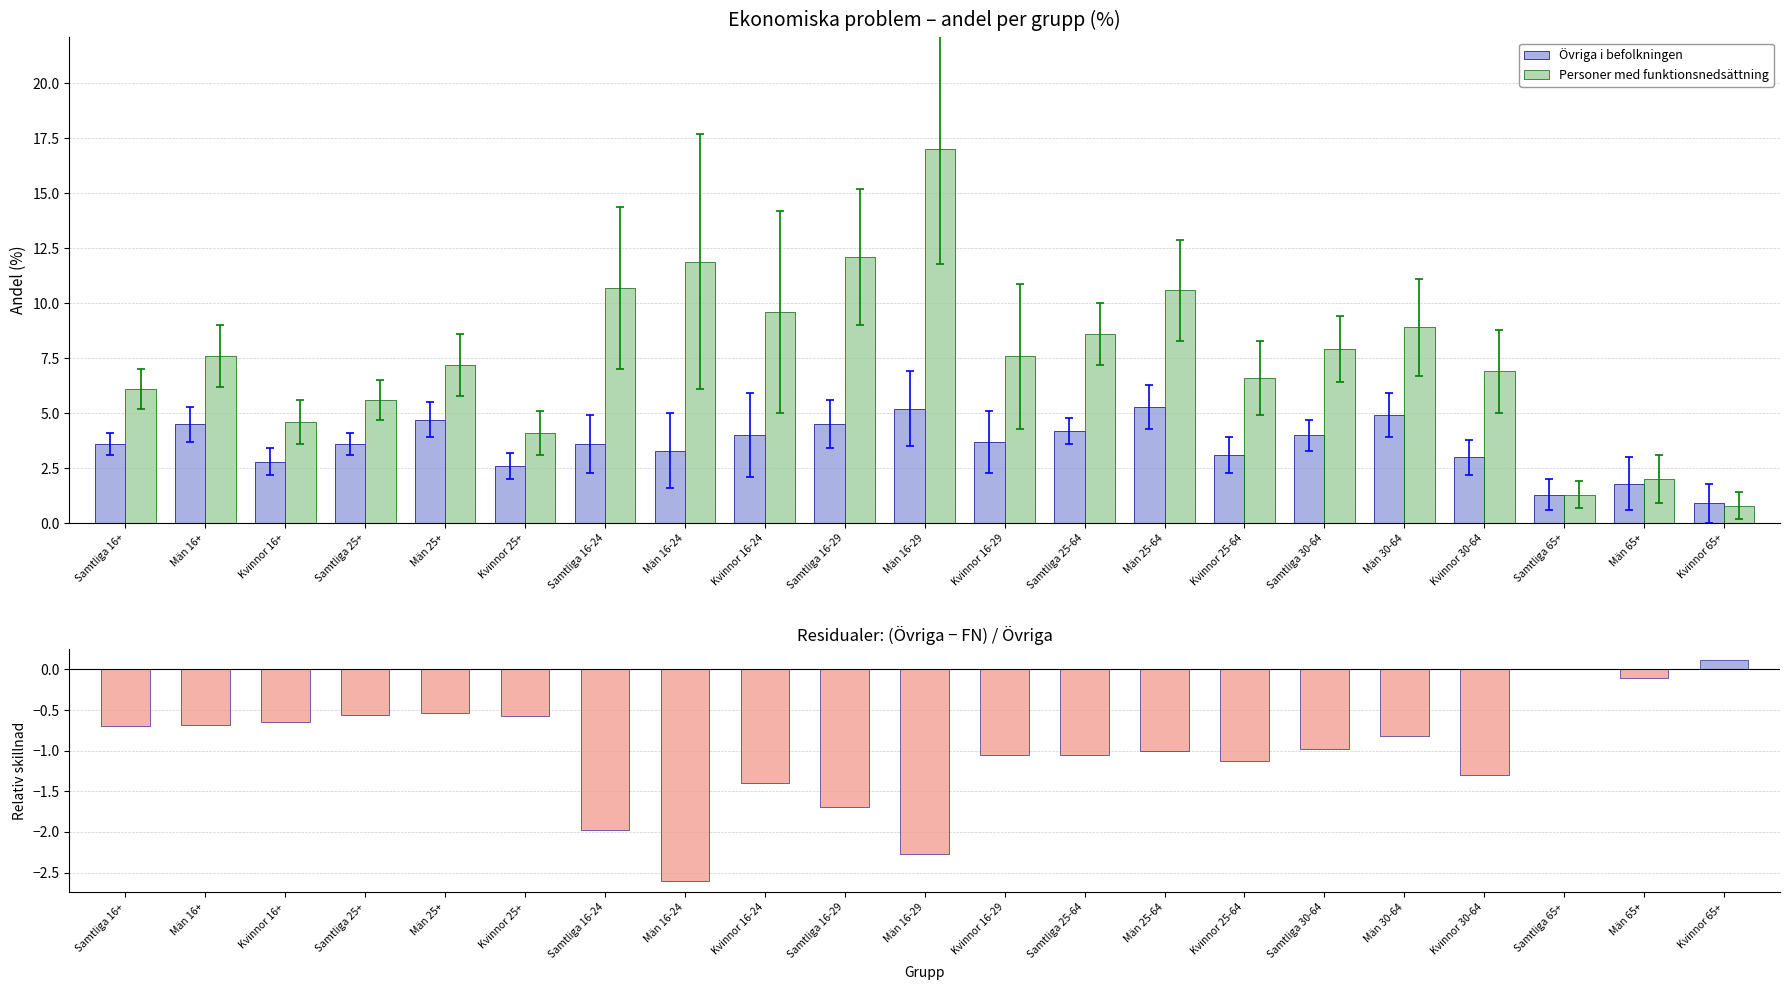

How many bars are there in total?

63